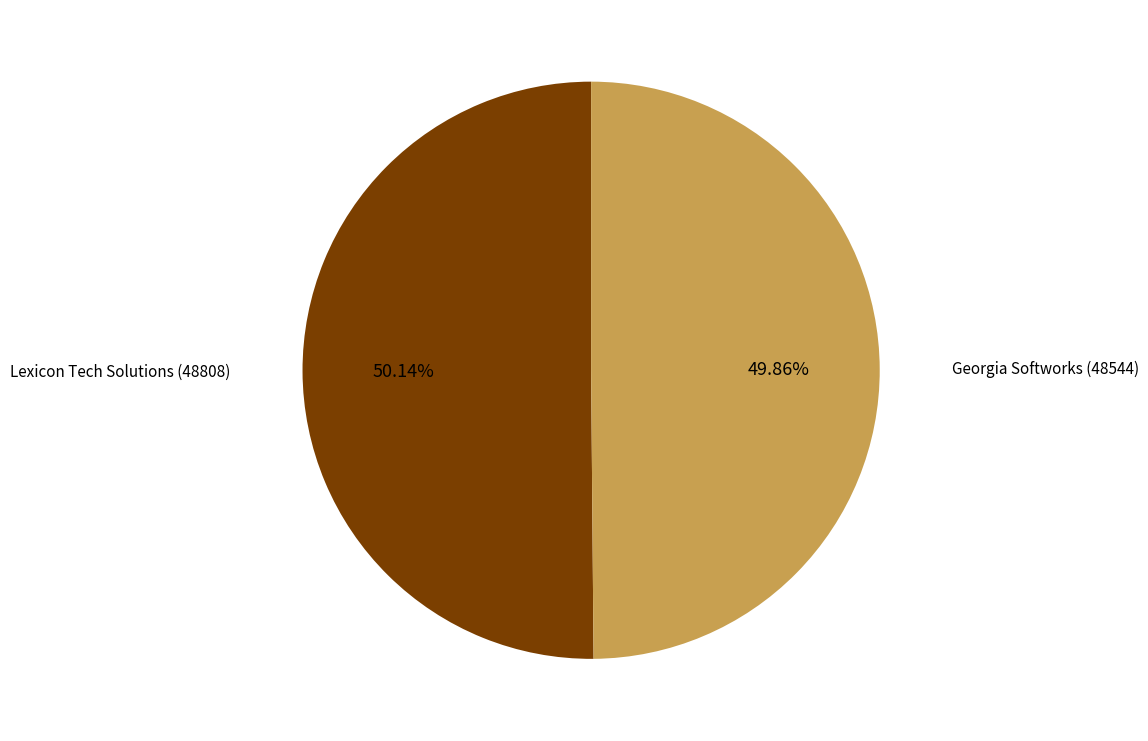

What percentage do Lexicon Tech Solutions (48808) and Georgia Softworks (48544) together represent?

100.0%